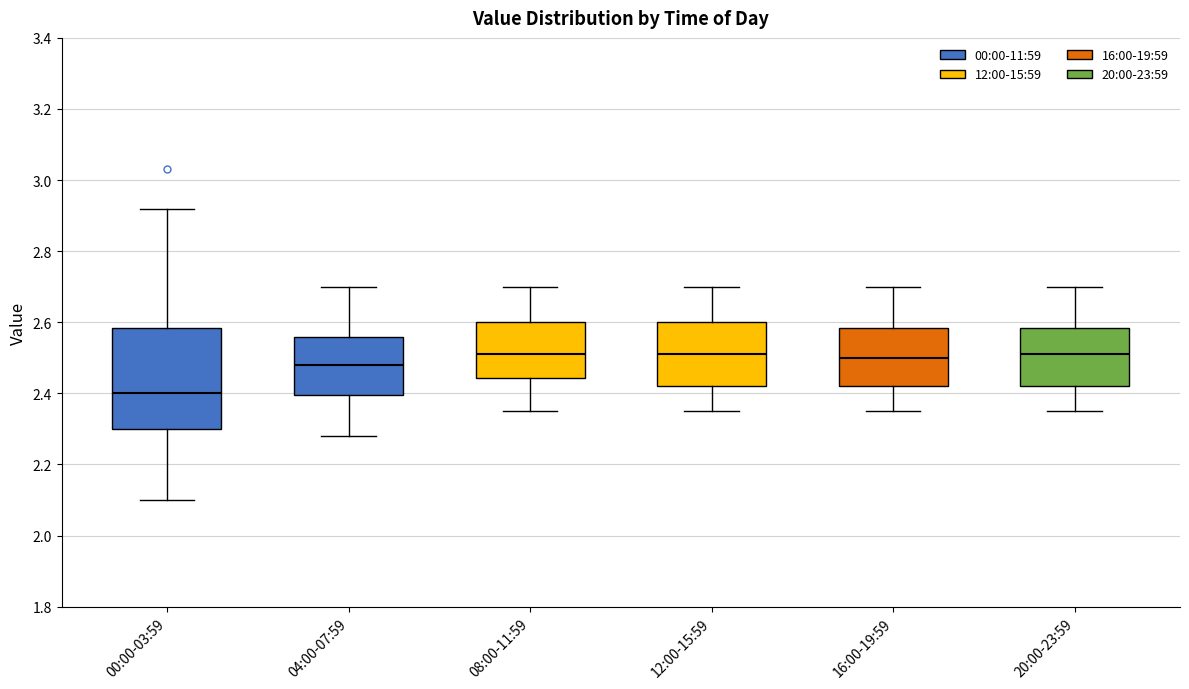

Where does the upper whisker of the box for 00:00-03:59 end on the y-axis? The values are not printed on the chart, so give them approximately, as read against the axis.

2.92